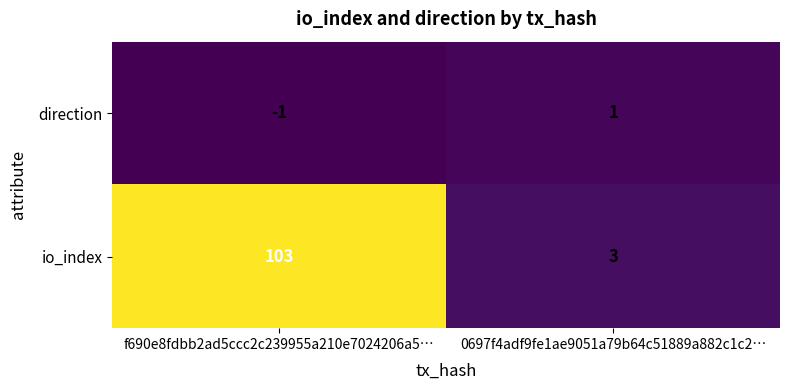

How many data points in direction are less than 1?

1